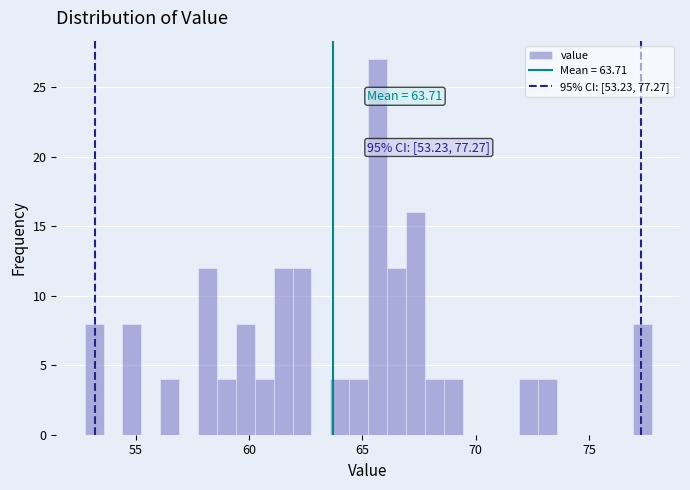

Around what value on the x-axis is the tallest bar? Give the approximate position of its centre, as read against the axis.

65.5